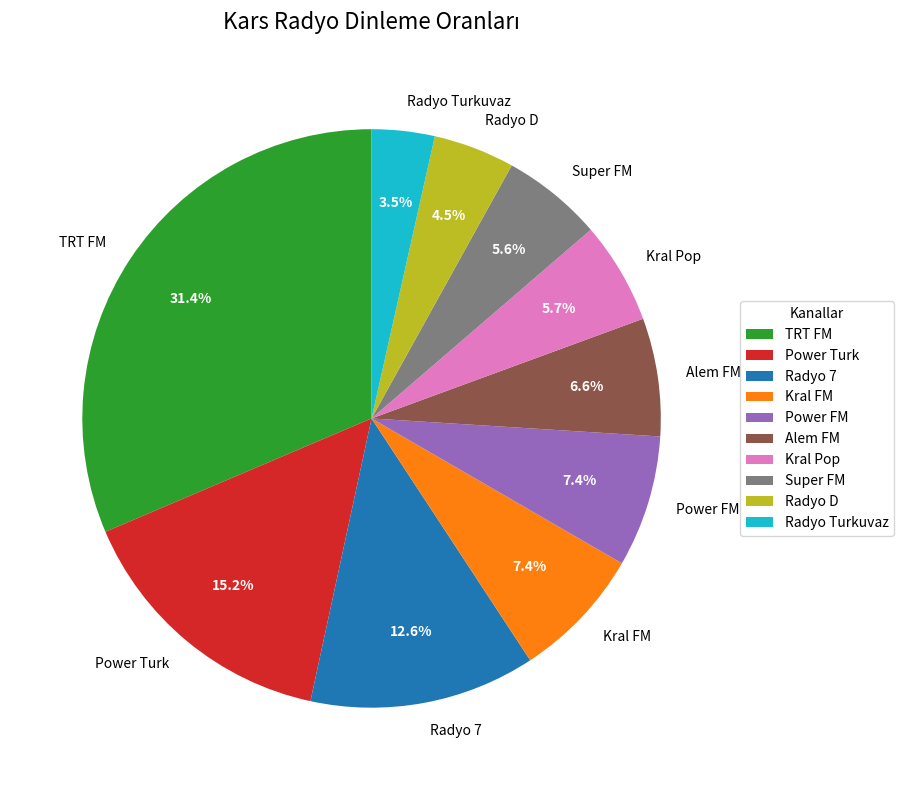

Does Radyo Turkuvaz represent more than half of the total?

No